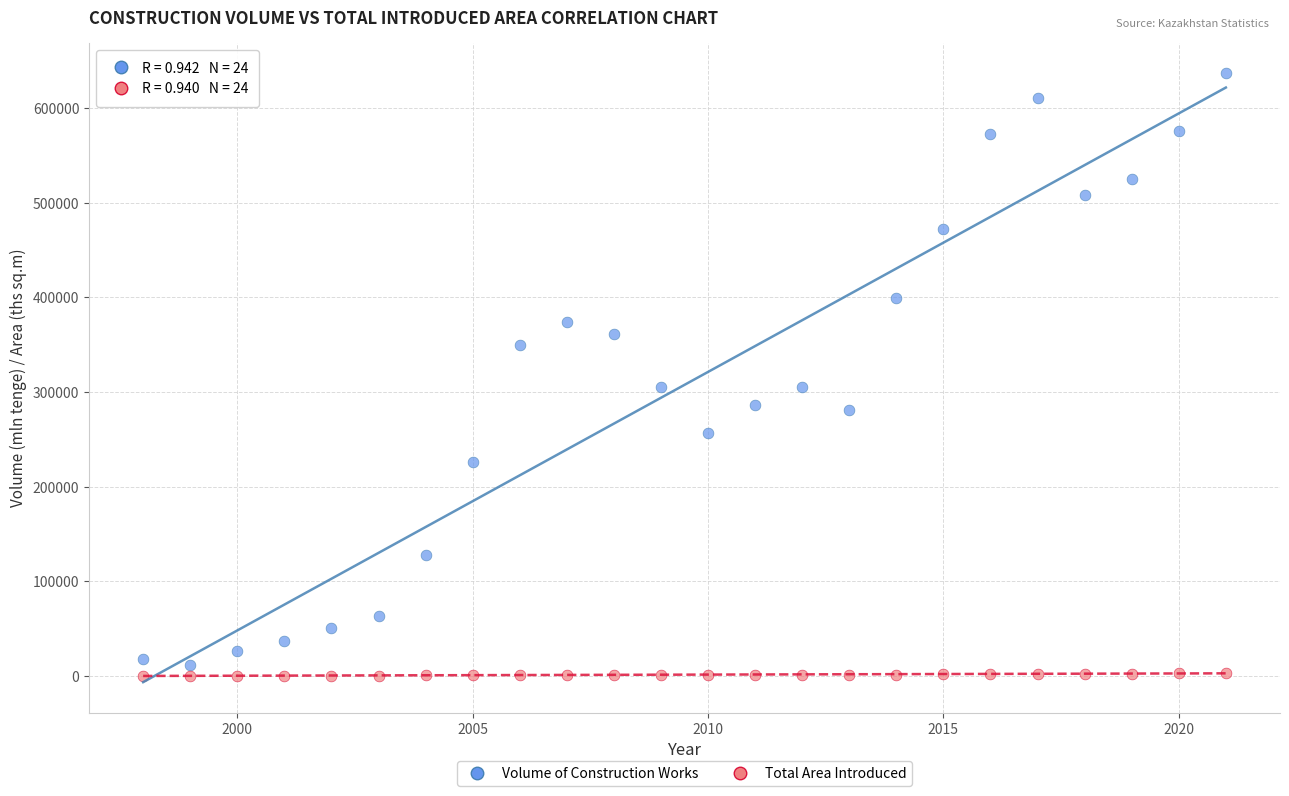

Across all data points, what is the range of Y values (max minus min)?

636491.8